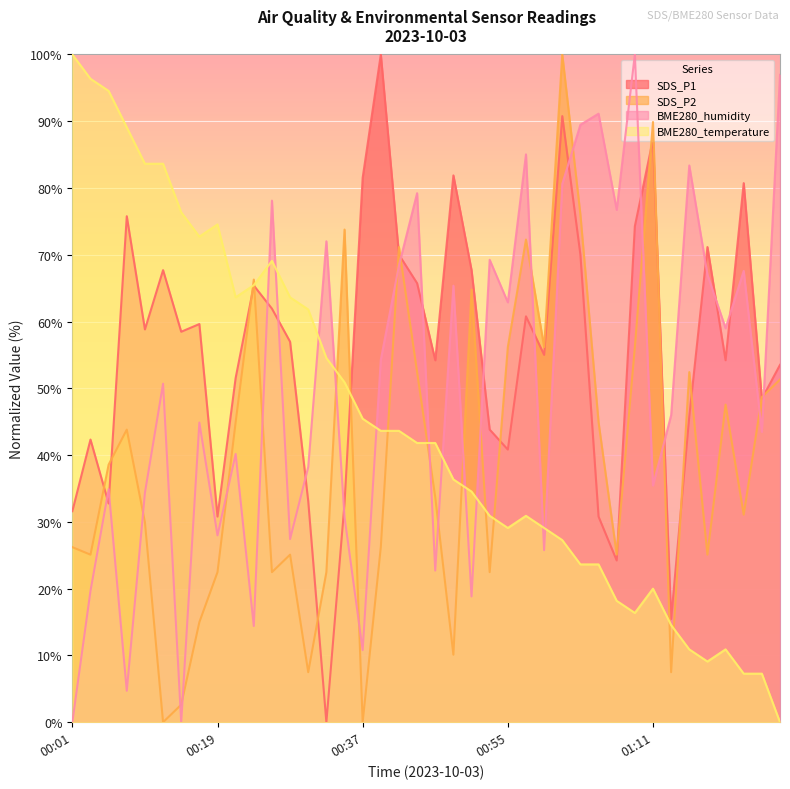

What position from the left is 01:09?

32